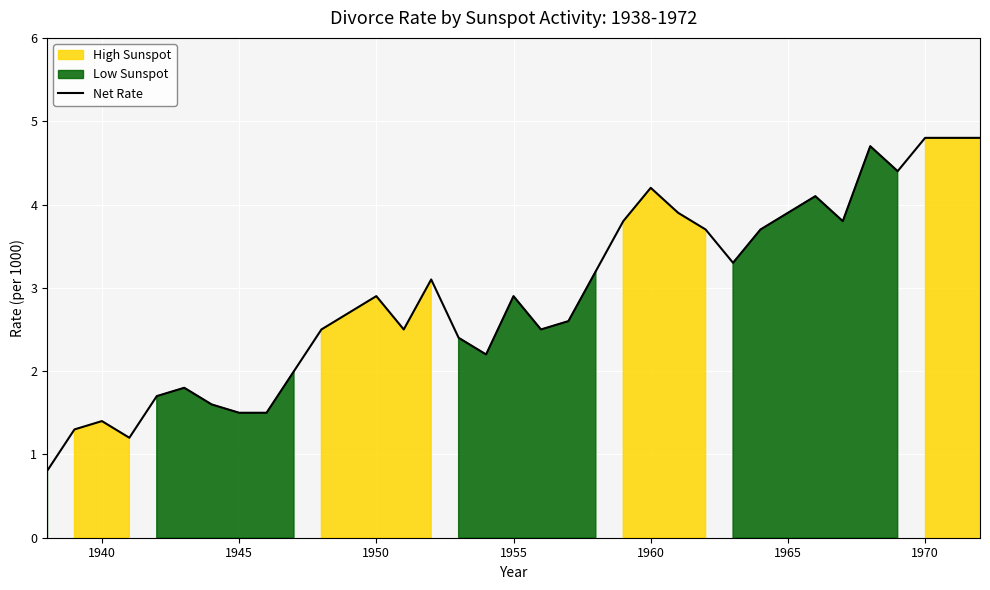

True or false: Net Rate has a value of 4.6 at 1950.

False